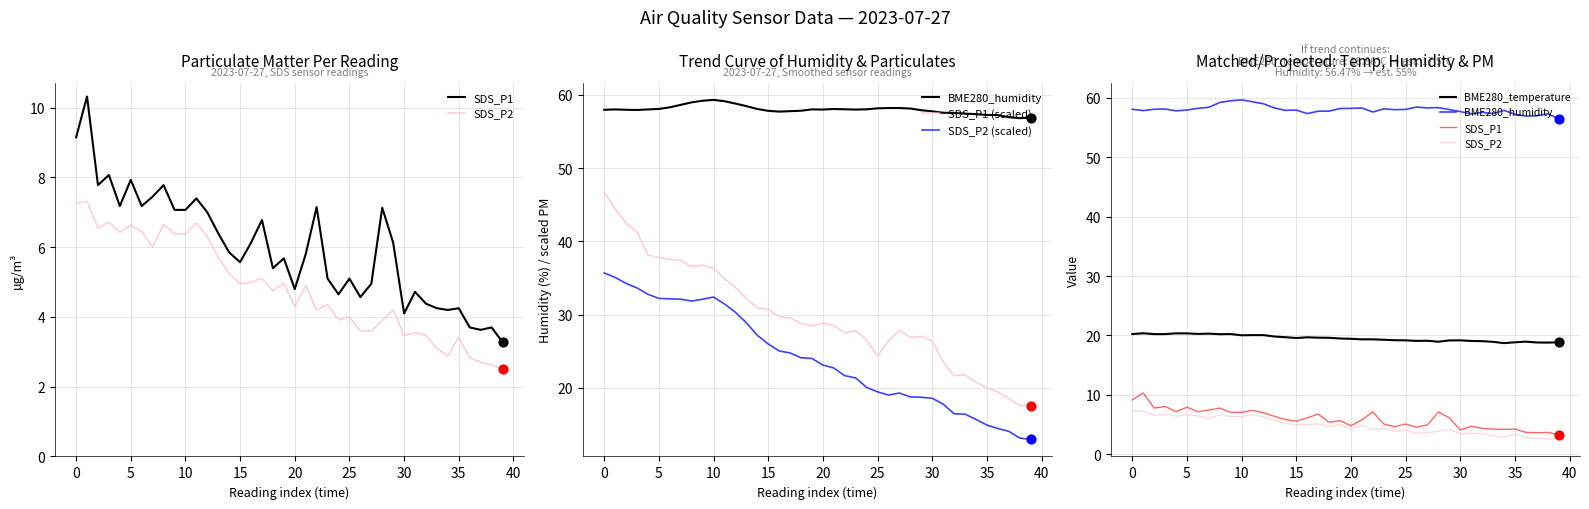

What is the total value across all series at 10?

168.1